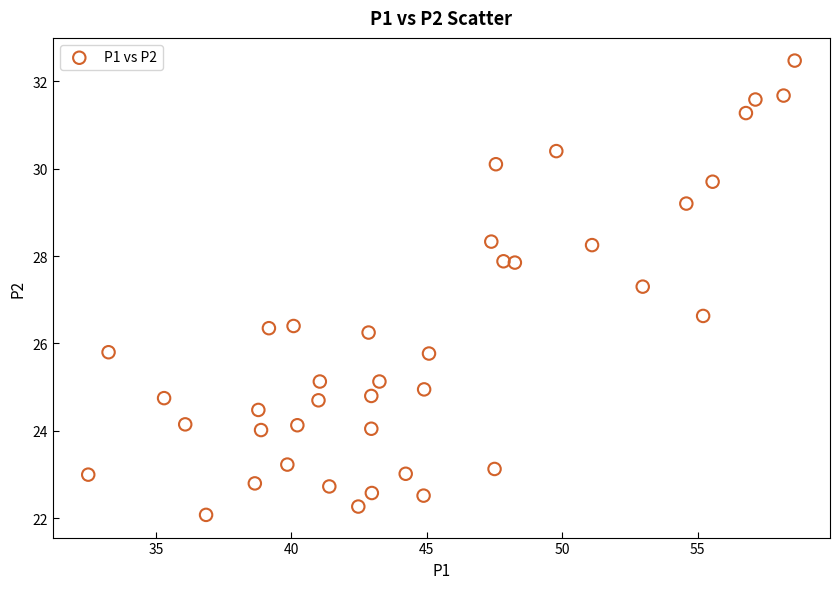

What is the range of Y values (max minus min)?

10.4